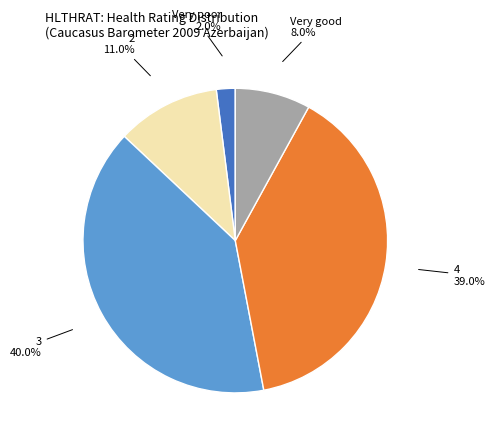

Is there a majority slice in this chart?

No